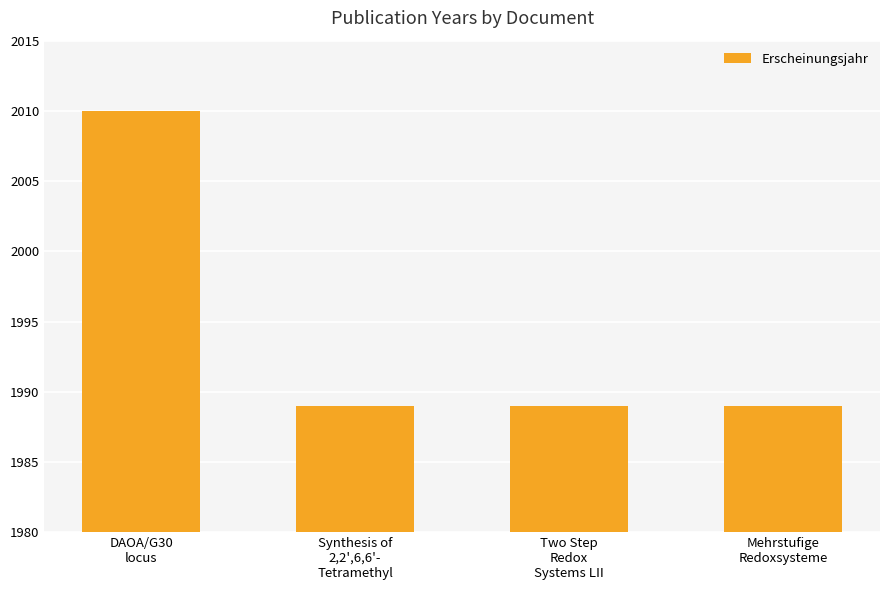

Count the values in the range 1989 to 2010.

4